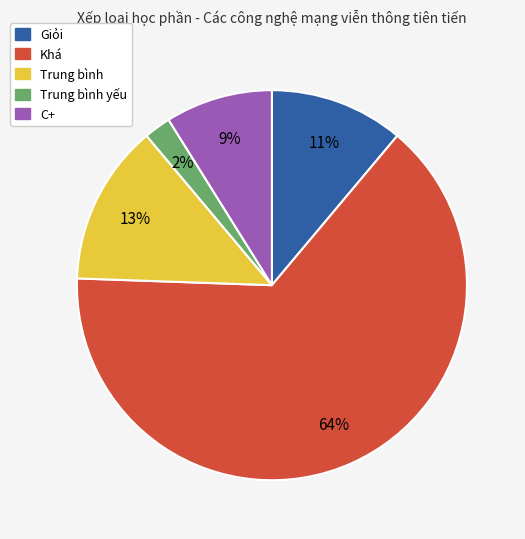

The C+ slice represents 23% of the pie. True or false?

False